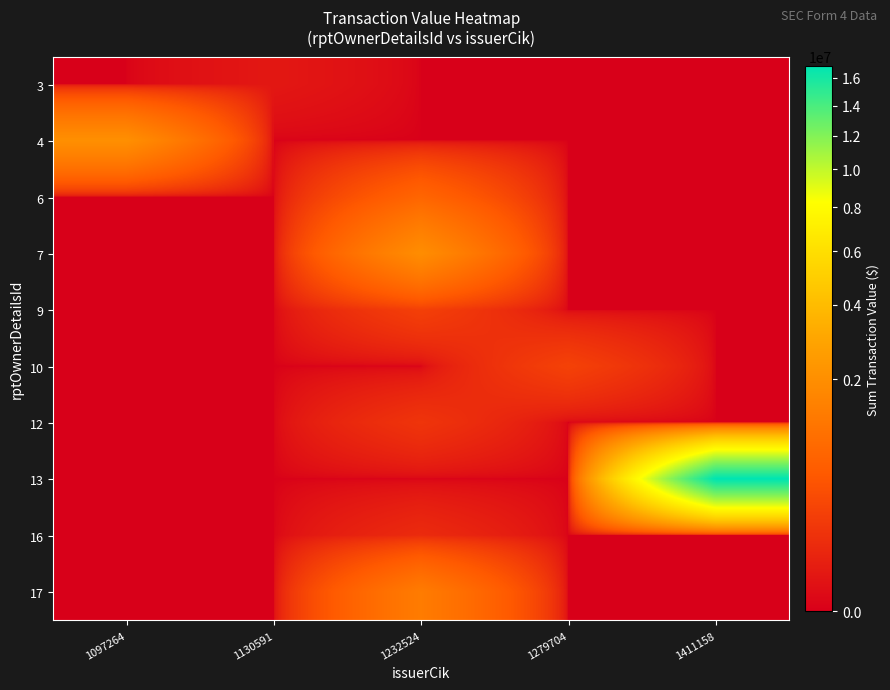

Which label corresponds to the smallest value in the chart?

1097264